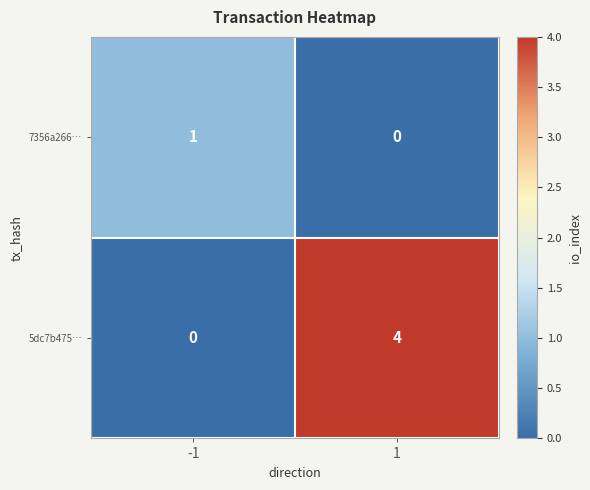

Is the value of 7356a266… at -1 greater than the value of 5dc7b475… at 1?

No